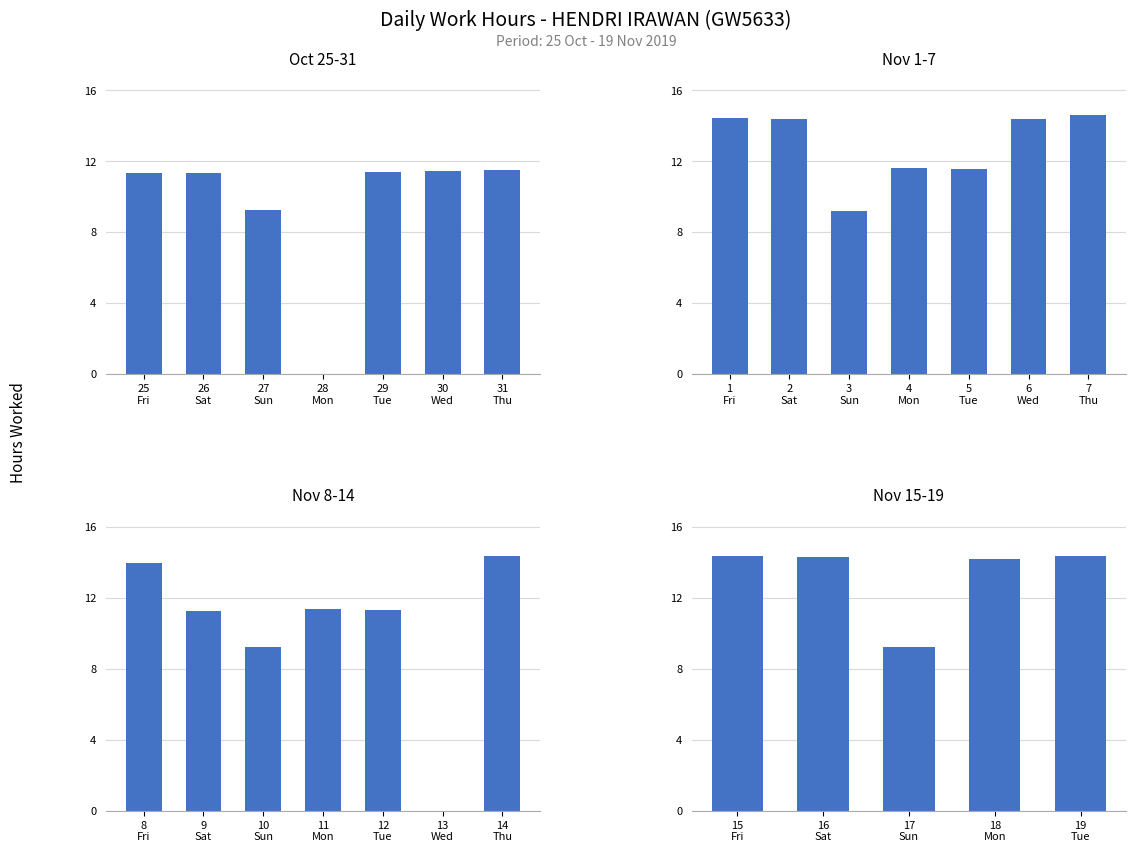

What is the difference between the maximum and minimum values?

5.1